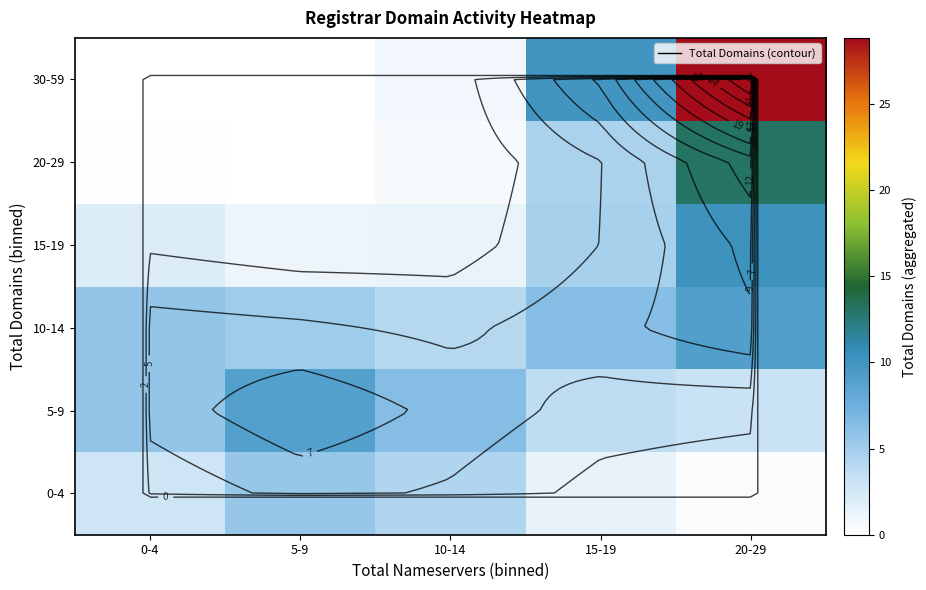

Which category has the highest value across all series?

20-29